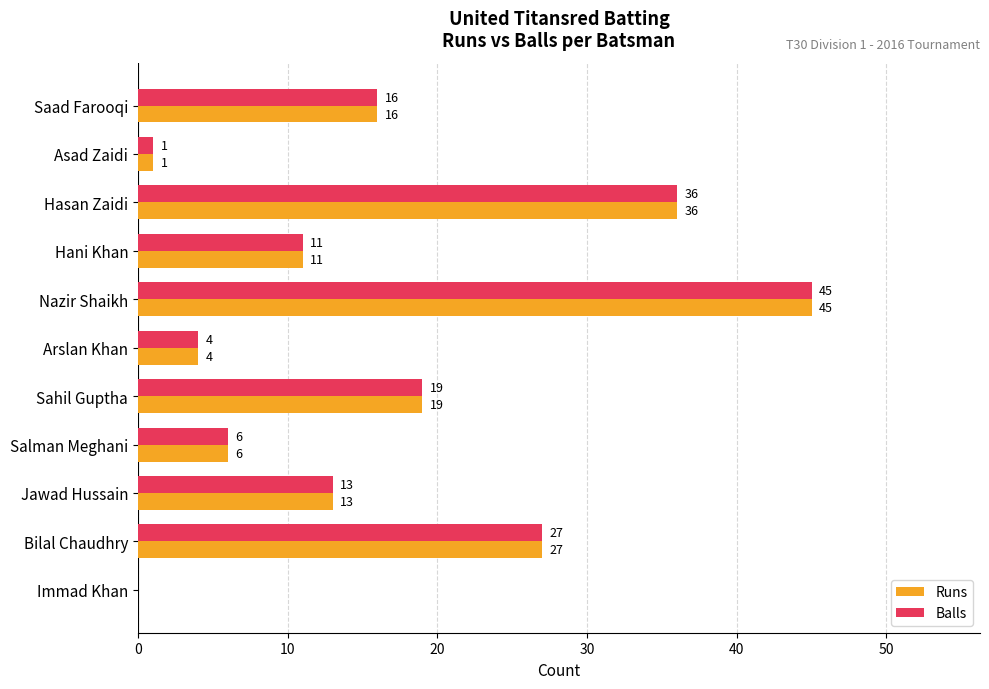

The value of Runs at Hani Khan is 17. True or false?

False